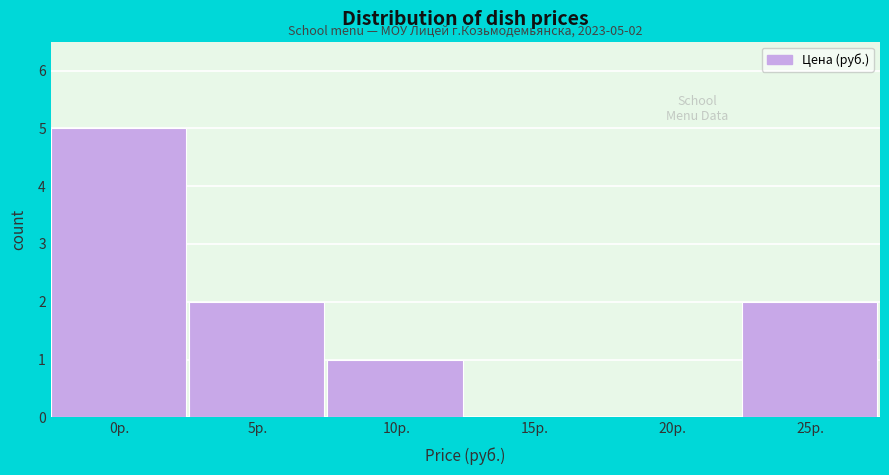

Reading left to right, list all the values displayed in this chart.

0р.=5	5р.=2	10р.=1	15р.=0	20р.=0	25р.=2